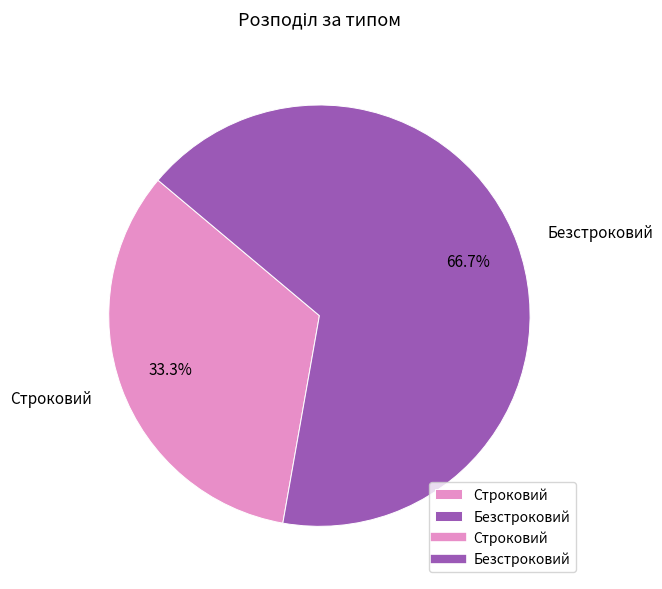

Which category has the smallest portion of the pie?

Строковий